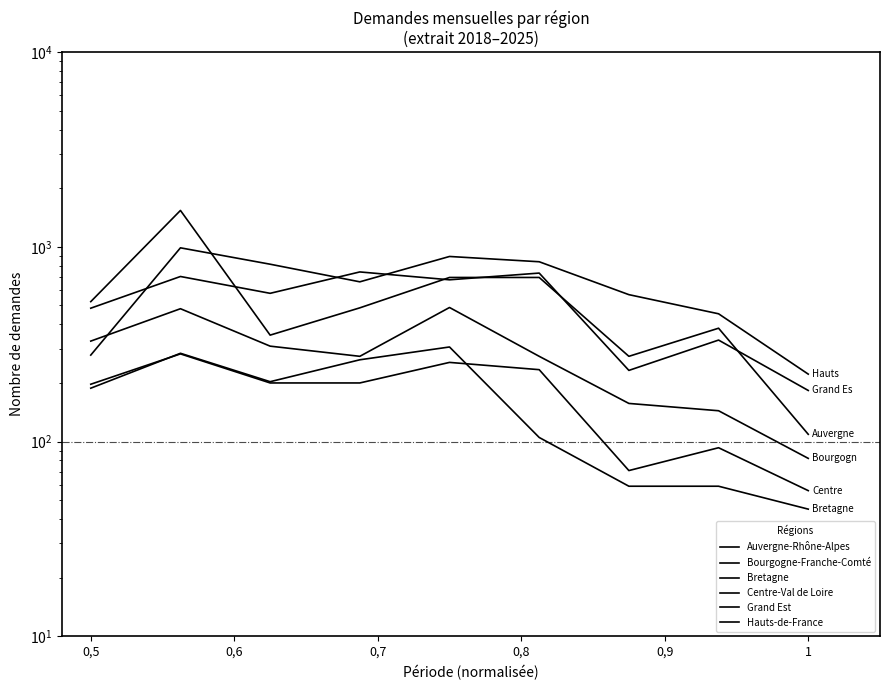

What is the difference between the second highest and minimum values in the Bourgogne-Franche-Comté series?

399